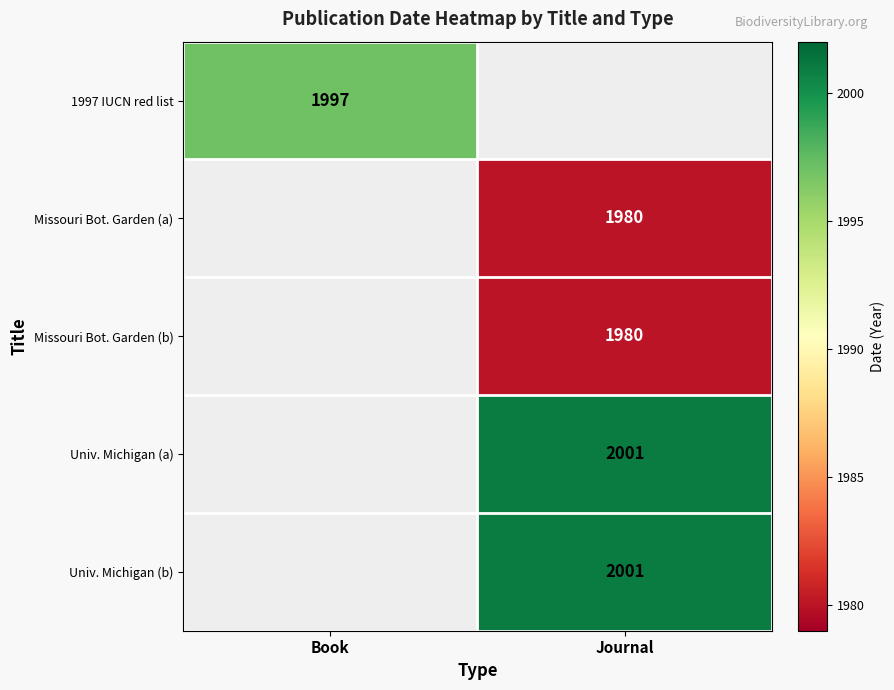

The Missouri Bot. Garden (a) series shows 1012 at Journal. True or false?

False